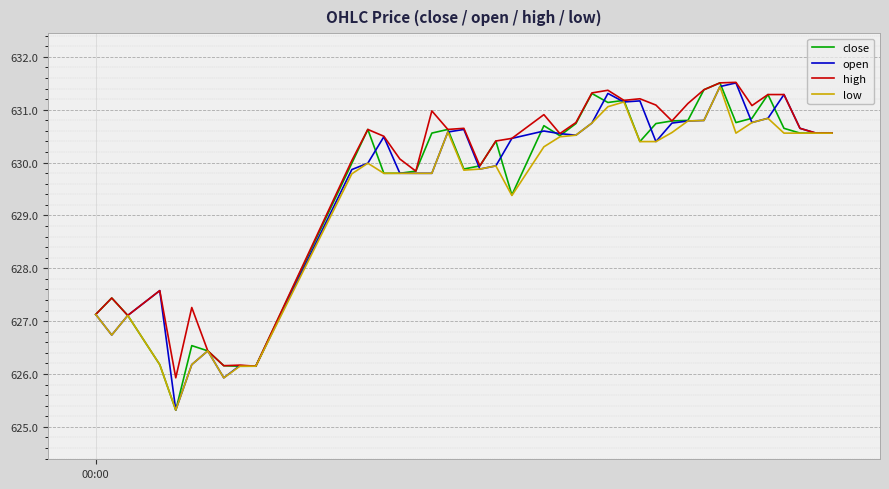

What is the highest value of the open series?

631.5